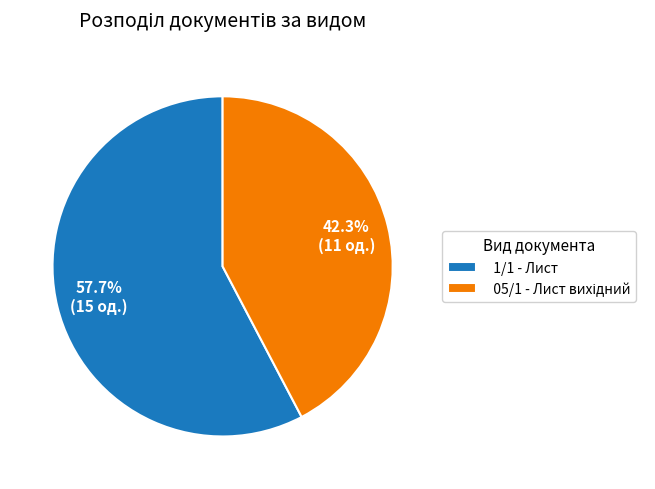

True or false: 1/1 - Лист accounts for 49% of the total.

False